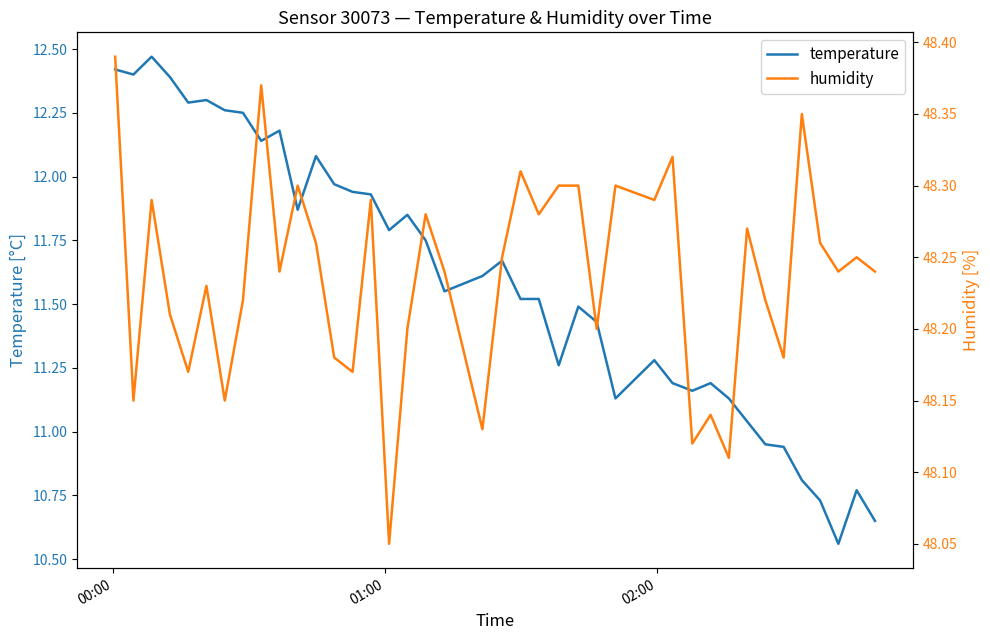

What is the lowest value of the temperature series?

10.6